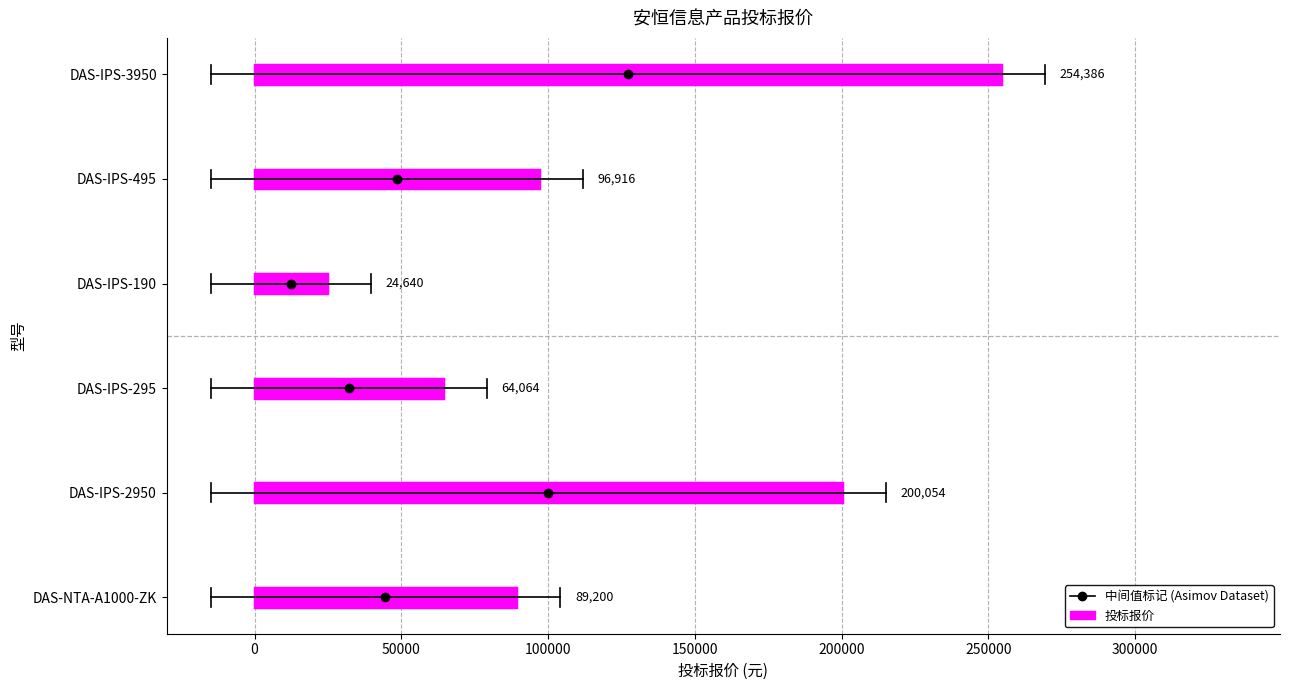

Where is the data nearest to the value 139513?

DAS-IPS-495